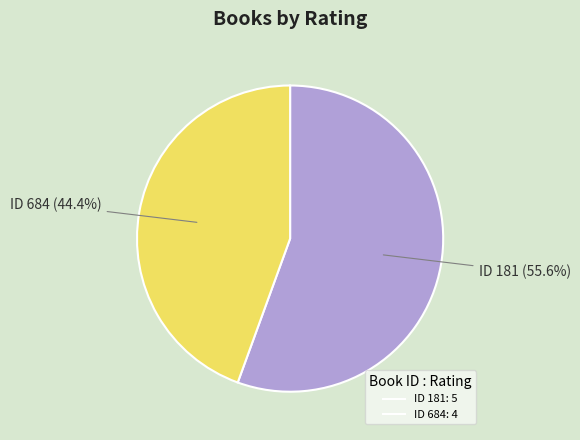

Does any single category account for the majority?

Yes